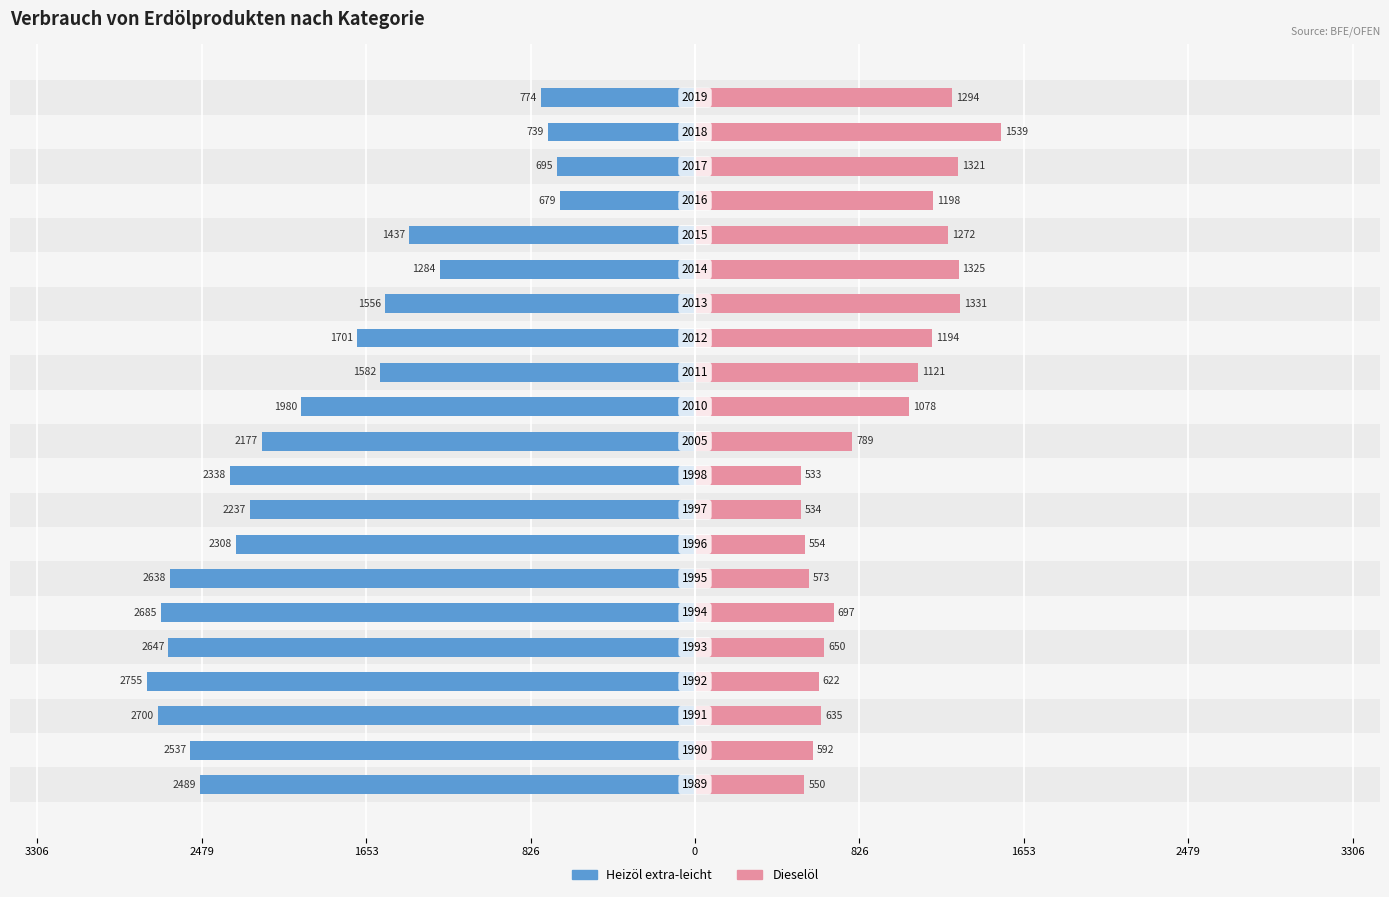

Are the bars grouped side by side (vs. stacked)?

Yes